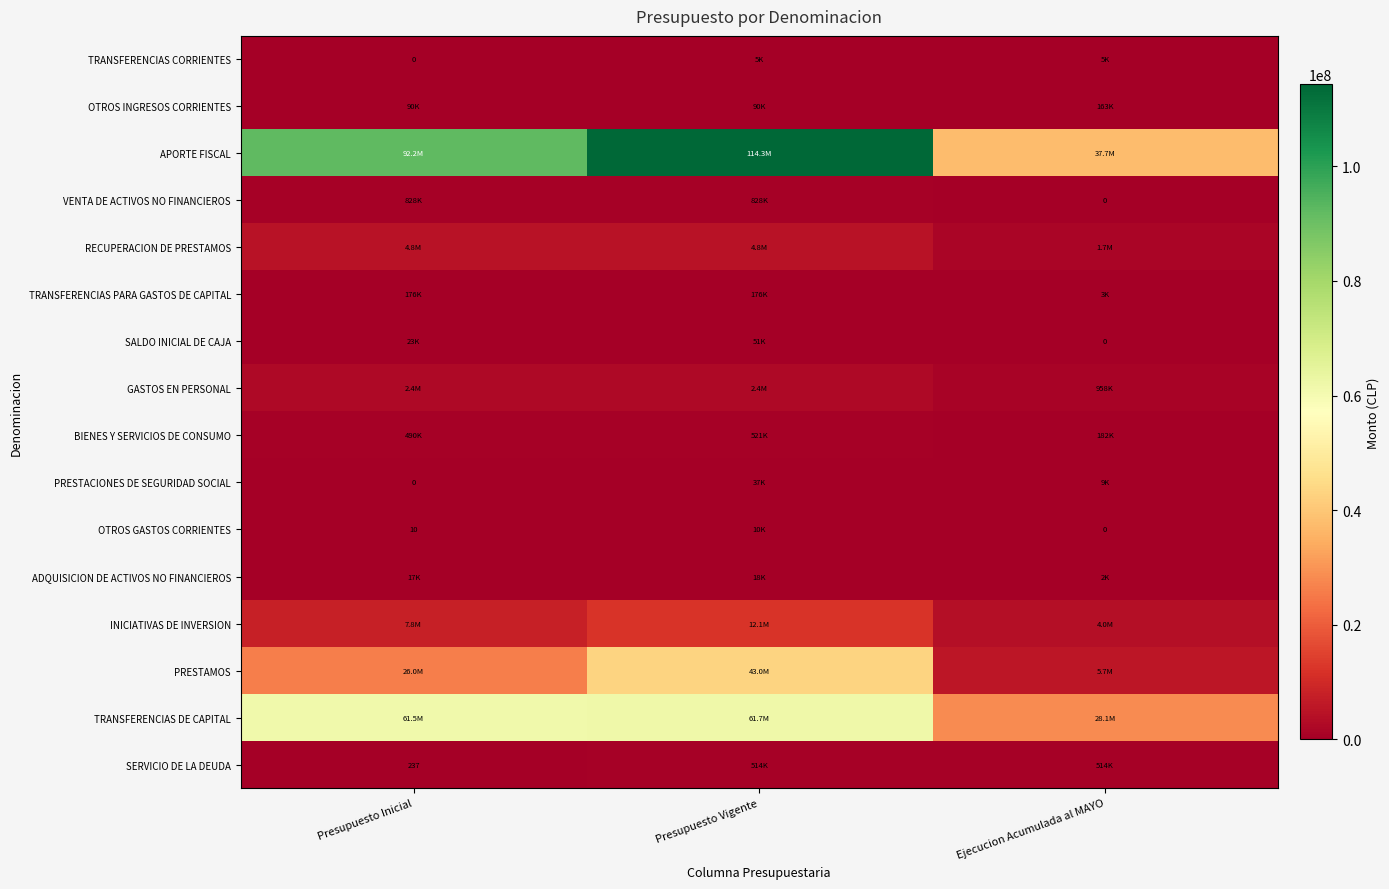

What is the spread (max minus min) of values at Ejecucion Acumulada al MAYO?

37666314